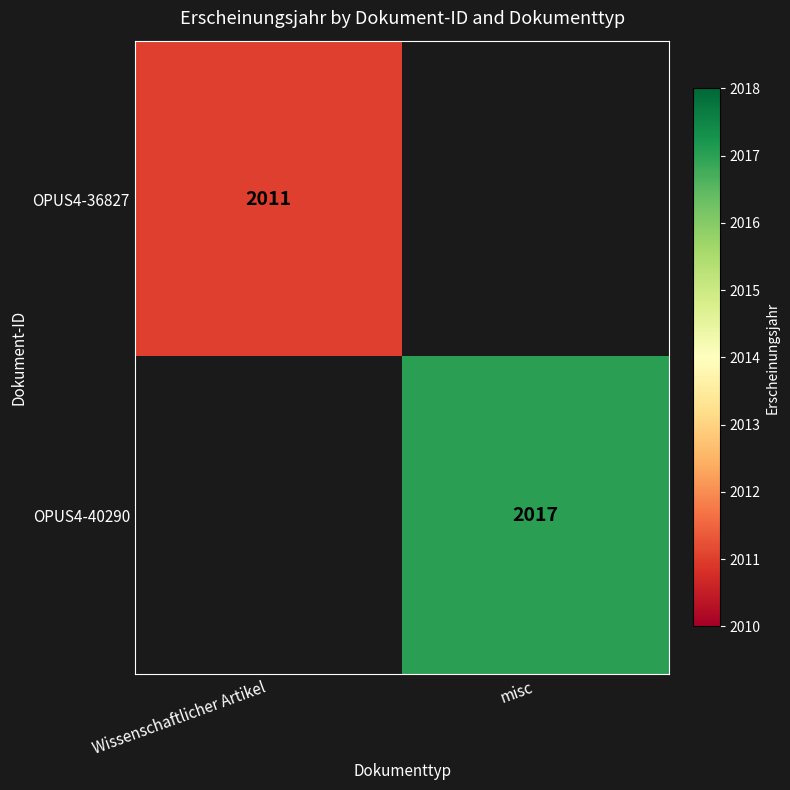

How many categories are shown in the chart?

2